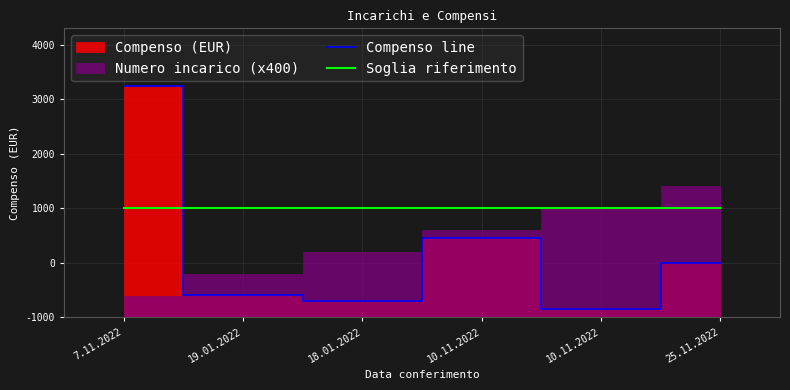

True or false: Soglia riferimento has more than 1 points higher than both neighbors.

False